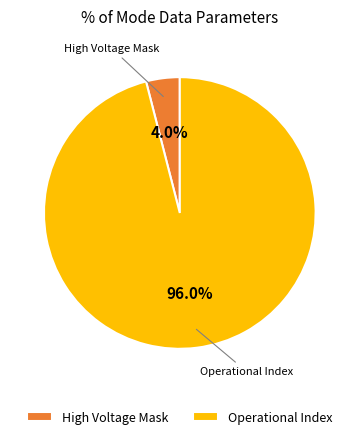

Which slice is the smallest?

High Voltage Mask